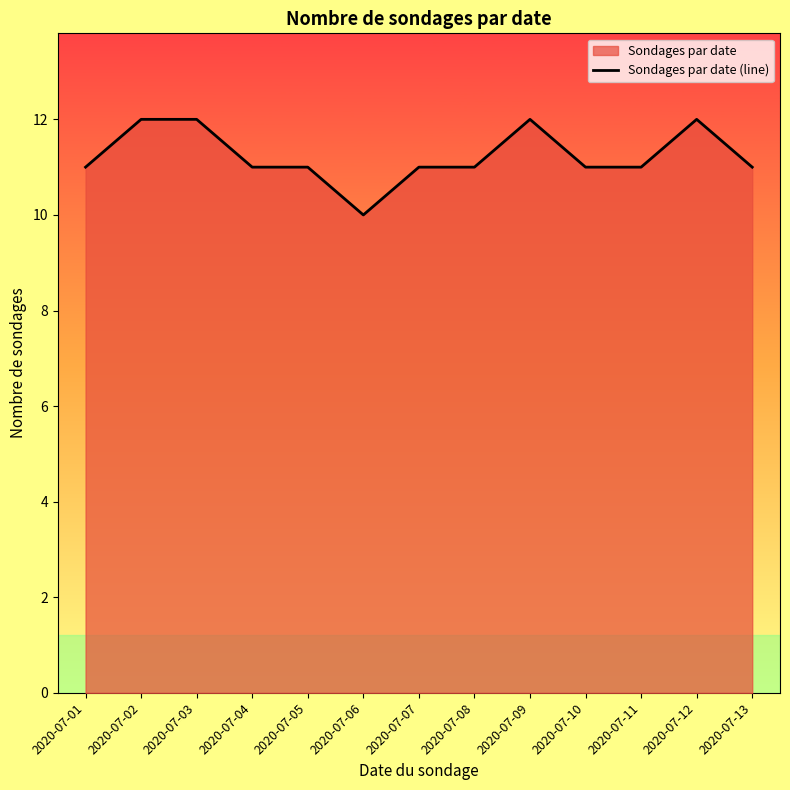

True or false: the data shows 11 at 2020-07-08.

True